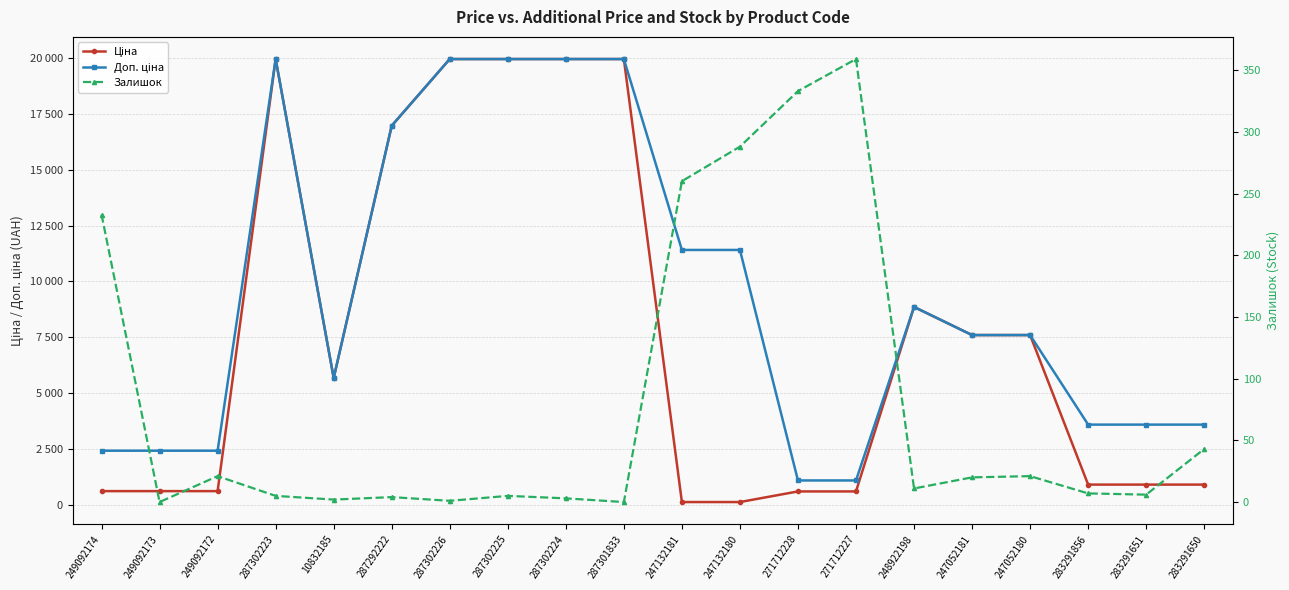

Between which two adjacent categories do Ціна and Залишок first intersect?

287301833 and 247132181